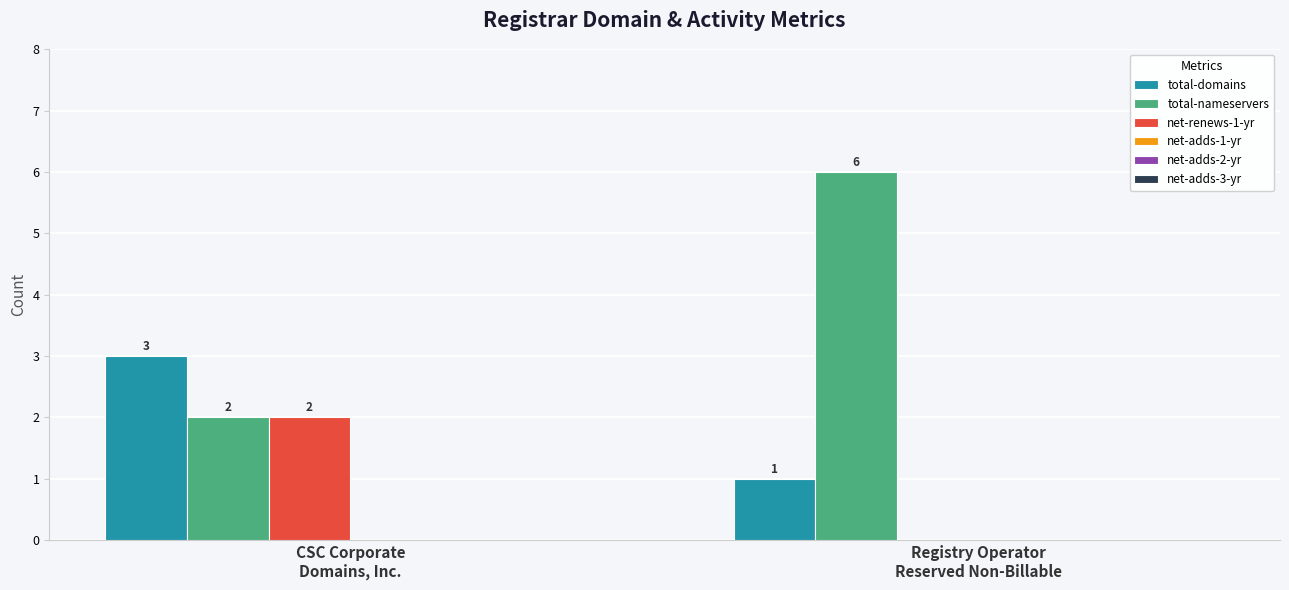

What is the maximum value for total-domains?

3